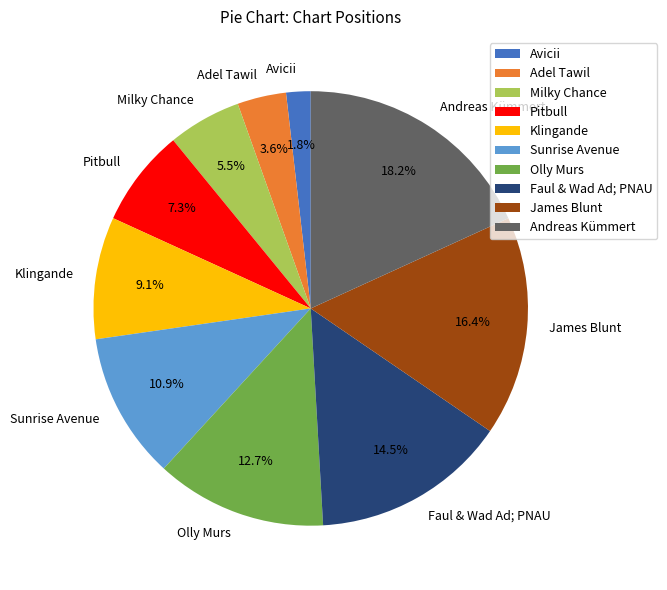

To the nearest percent, what is the average slice percentage?

10%